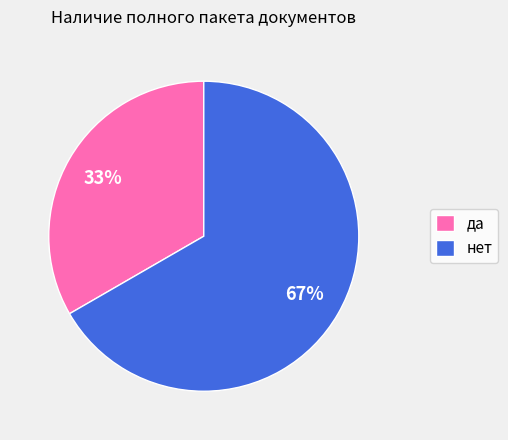

Approximately how many times larger is the value at нет compared to да?

2.0